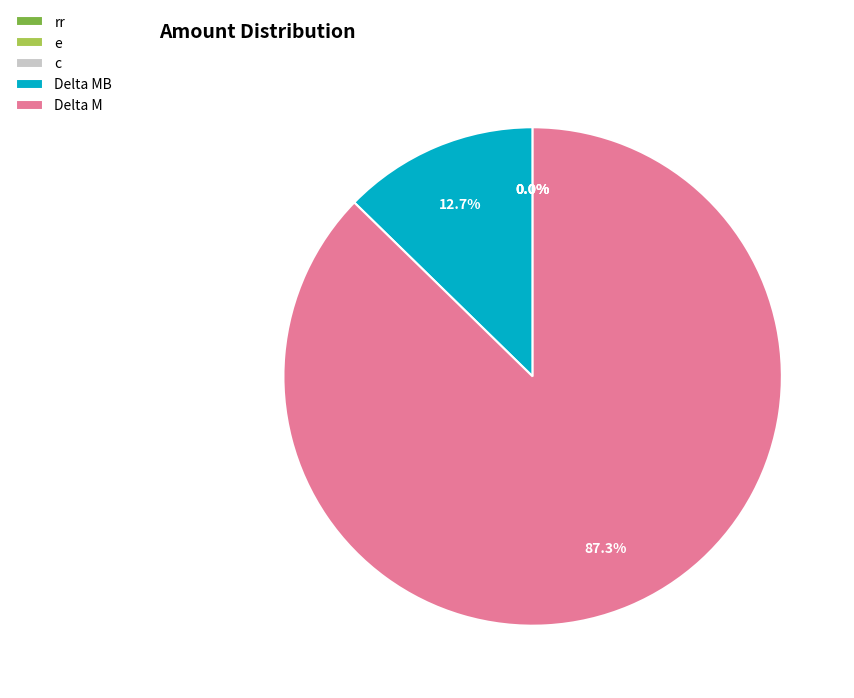

What is the smallest slice in the pie chart?

rr